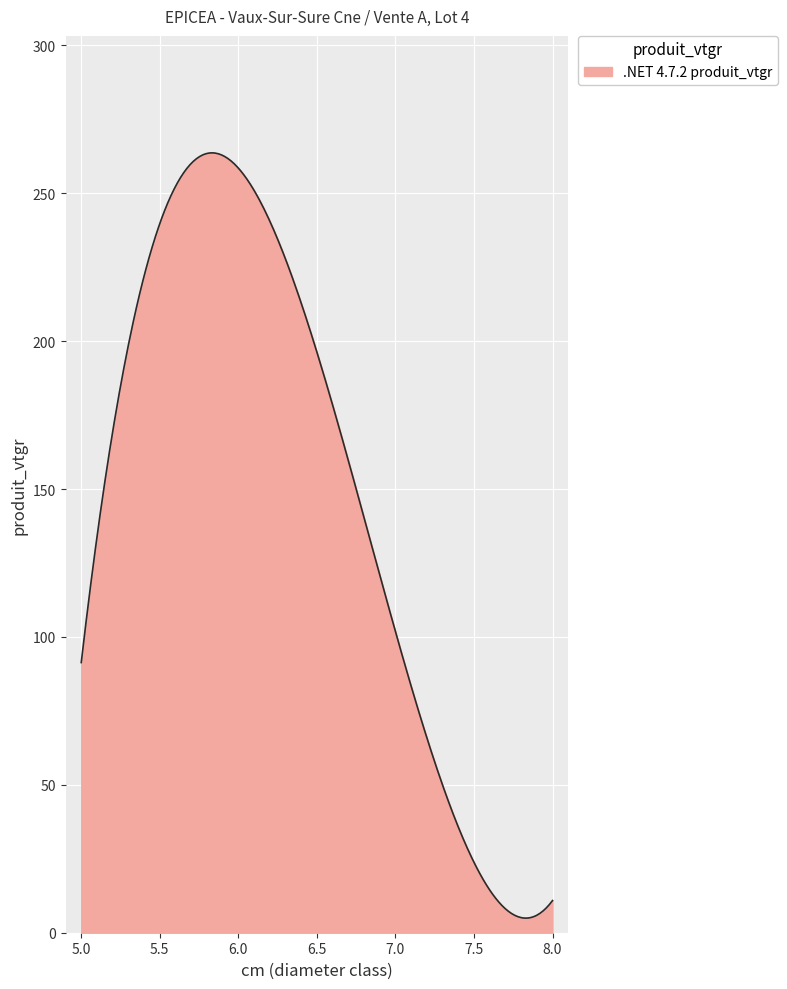

Count the number of data series in this chart.

1